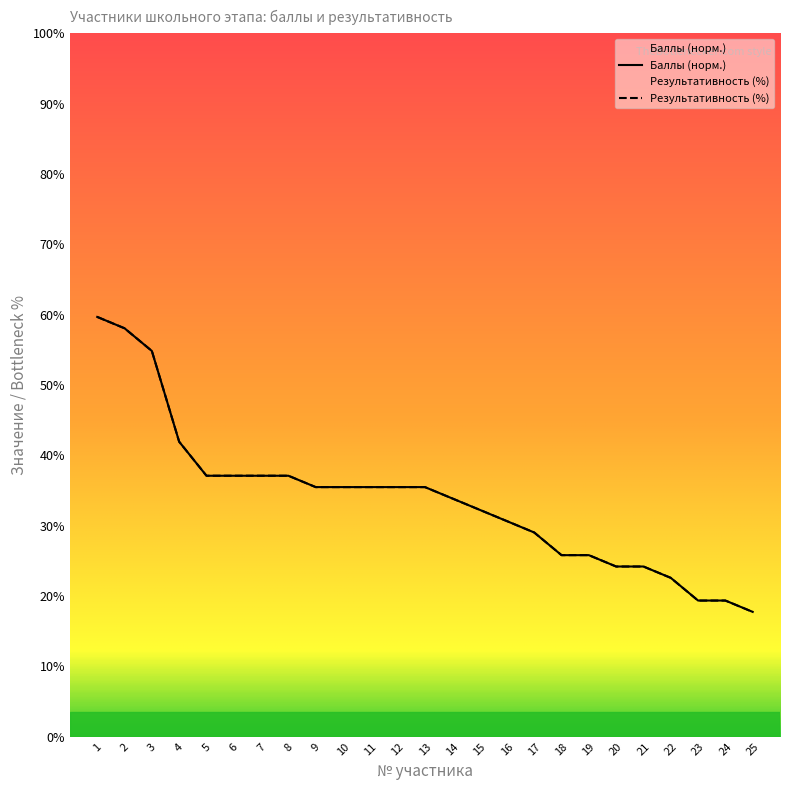

Reading left to right, list all the values displayed in this chart.

Баллы: 1=59.7	2=58.1	3=54.8	4=41.9	5=37.1	6=37.1	7=37.1	8=37.1	9=35.5	10=35.5	11=35.5	12=35.5	13=35.5	14=33.9	15=32.3	16=30.6	17=29.0	18=25.8	19=25.8	20=24.2	21=24.2	22=22.6	23=19.4	24=19.4	25=17.7
Результативность (%): 1=59.7	2=58.1	3=54.8	4=41.9	5=37.1	6=37.1	7=37.1	8=37.1	9=35.5	10=35.5	11=35.5	12=35.5	13=35.5	14=33.9	15=32.3	16=30.6	17=29.0	18=25.8	19=25.8	20=24.2	21=24.2	22=22.6	23=19.4	24=19.4	25=17.7